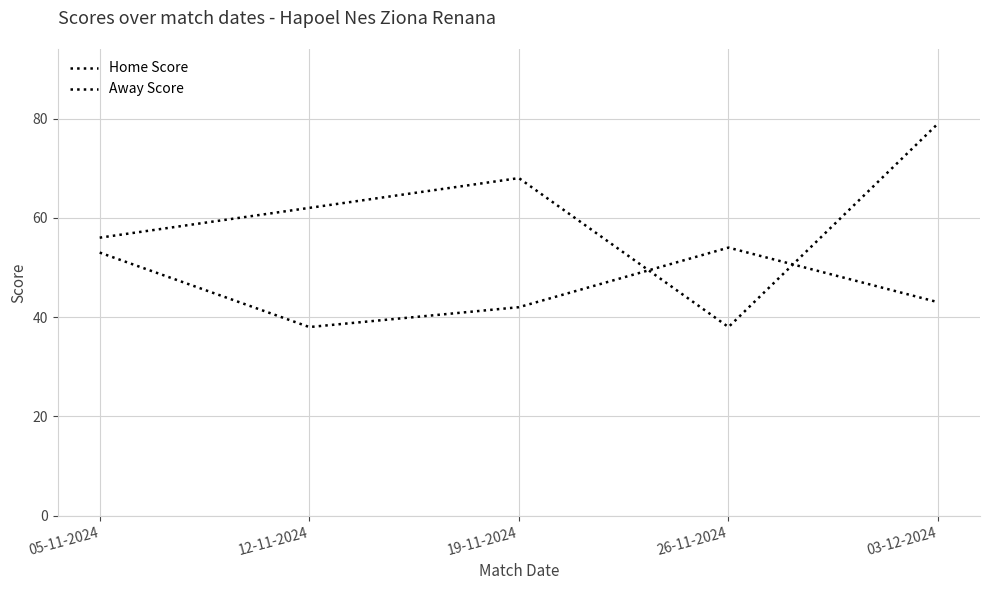

Is this an area chart (filled region under the line)?

No